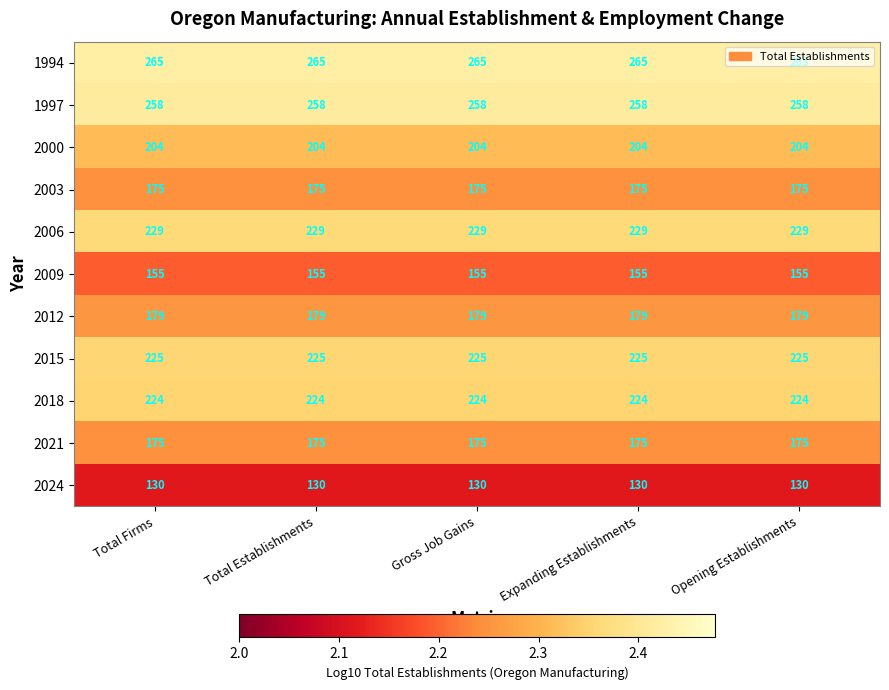

Is it true that 2015 equals 225 at Gross Job Gains?

True